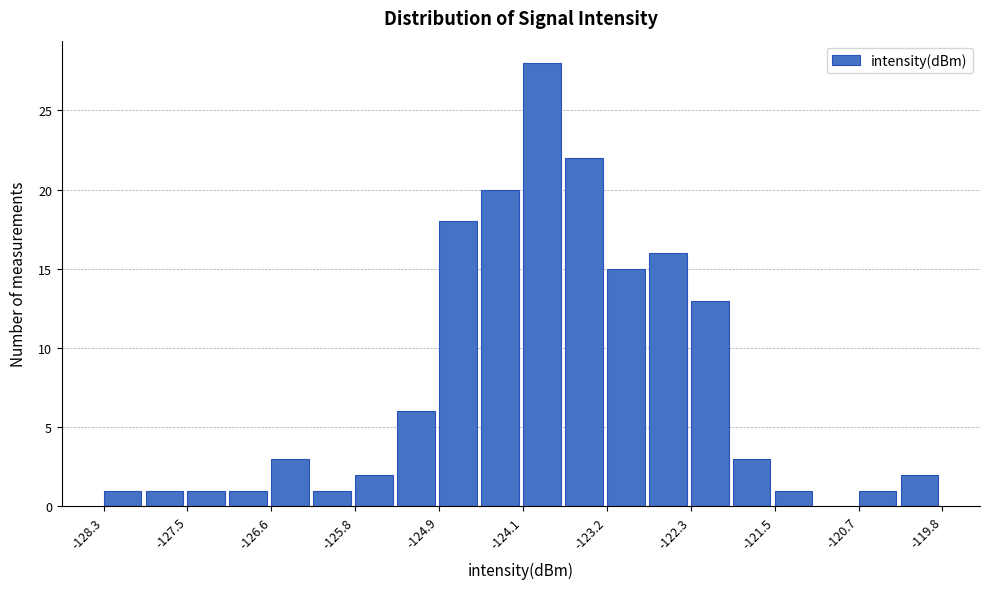

Which range on the x-axis has the tallest bar?

-124.0 to -123.6